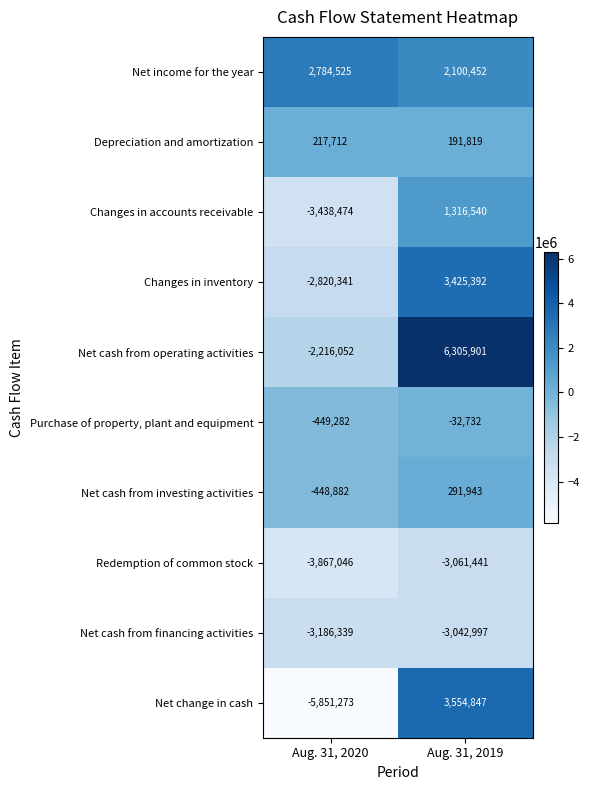

Reading left to right, transcribe all the data shown in this chart.

Net income for the year: Aug. 31, 2020=2784525	Aug. 31, 2019=2100452
Depreciation and amortization: Aug. 31, 2020=217712	Aug. 31, 2019=191819
Changes in accounts receivable: Aug. 31, 2020=-3438474	Aug. 31, 2019=1316540
Changes in inventory: Aug. 31, 2020=-2820341	Aug. 31, 2019=3425392
Net cash from operating activities: Aug. 31, 2020=-2216052	Aug. 31, 2019=6305901
Purchase of property, plant and equipment: Aug. 31, 2020=-449282	Aug. 31, 2019=-32732
Net cash from investing activities: Aug. 31, 2020=-448882	Aug. 31, 2019=291943
Redemption of common stock: Aug. 31, 2020=-3867046	Aug. 31, 2019=-3061441
Net cash from financing activities: Aug. 31, 2020=-3186339	Aug. 31, 2019=-3042997
Net change in cash: Aug. 31, 2020=-5851273	Aug. 31, 2019=3554847